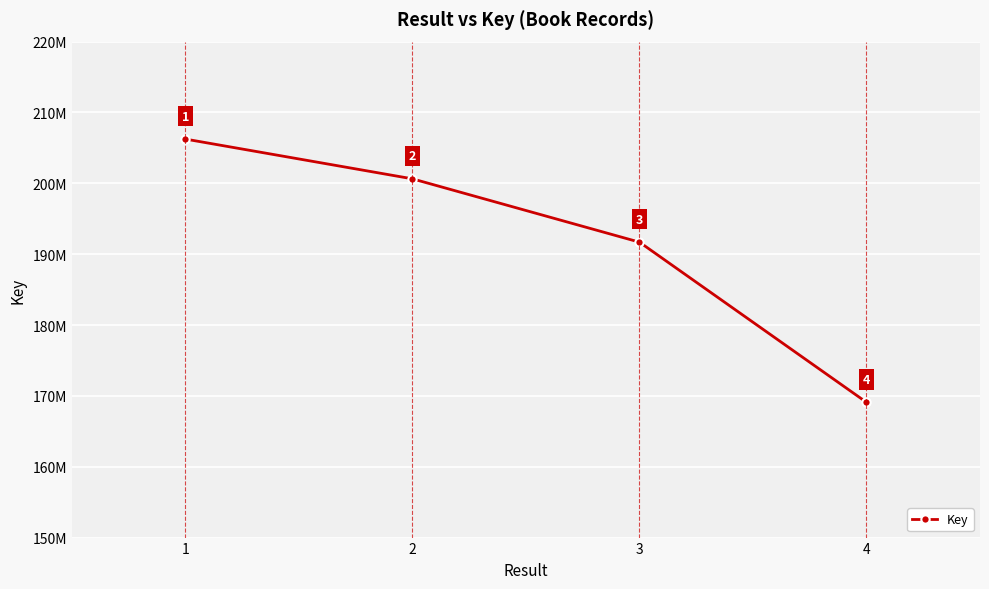

Where does the data first go above 200633742?

1